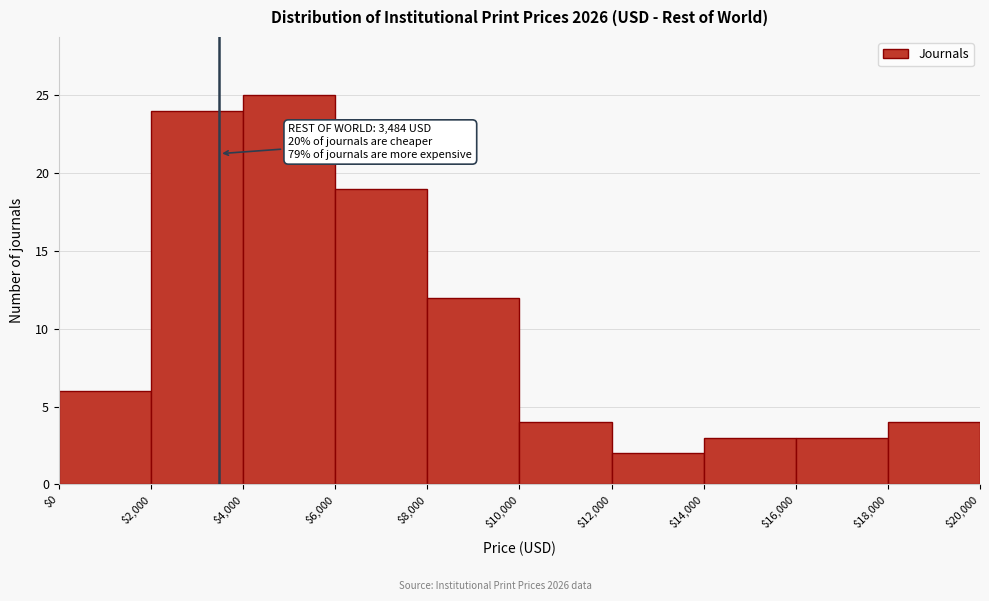

Over which range of the x-axis is the bar tallest?

$4,000 to $6,000